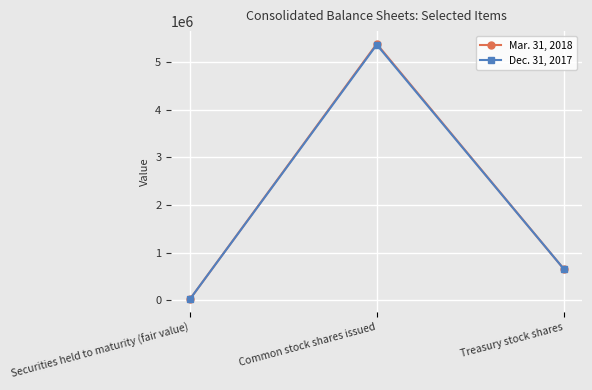

At which category is the sum across all series the highest?

Common stock shares issued